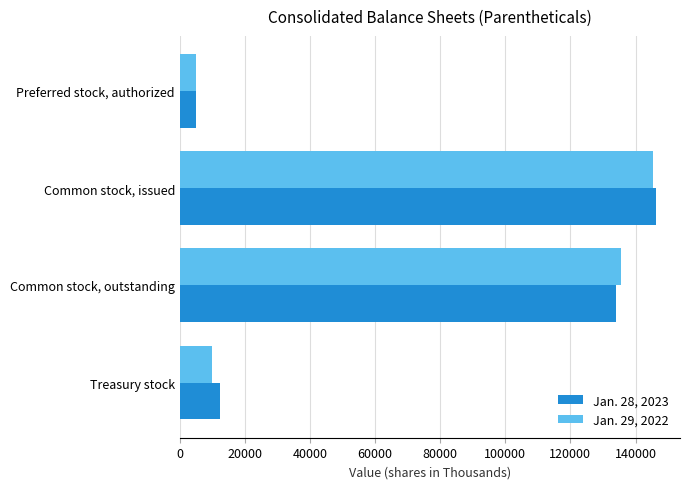

What is the total value across all series at Common stock, outstanding?

269409